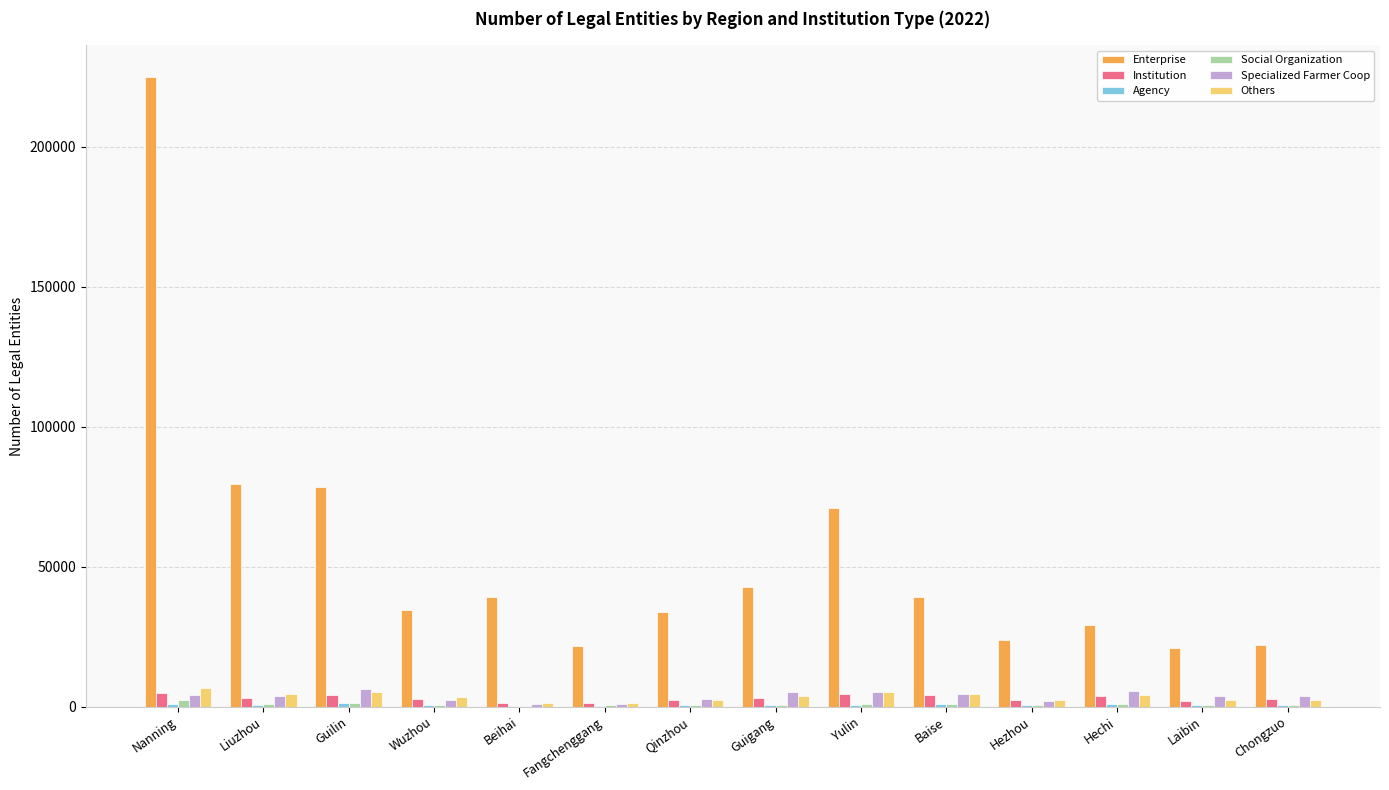

Is the value of Enterprise at Hezhou greater than the value of Institution at Hezhou?

Yes